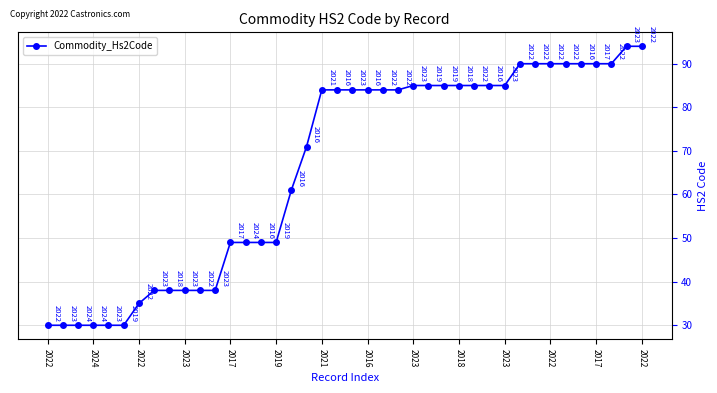

What is the sum of all values?

2650